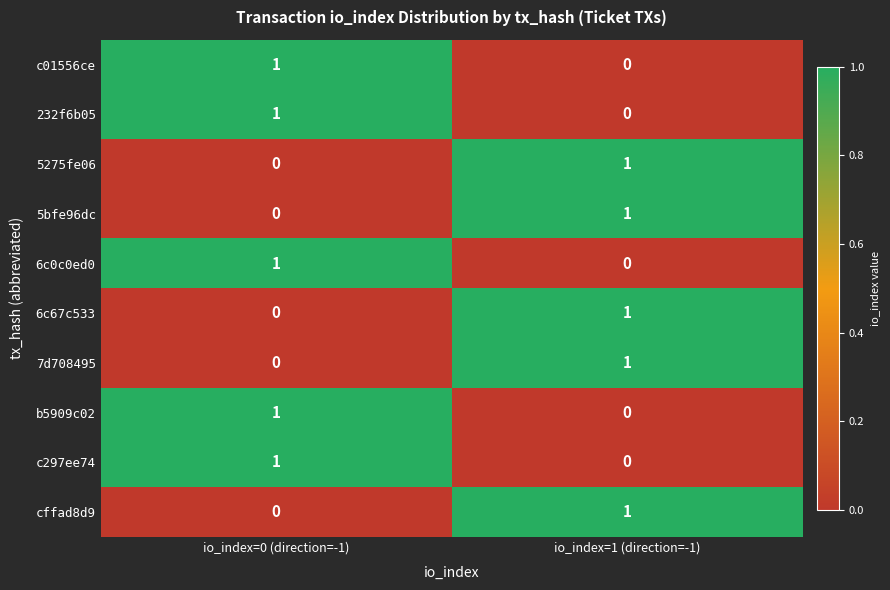

At which label does 7d708495 reach its minimum?

io_index=0 (direction=-1)